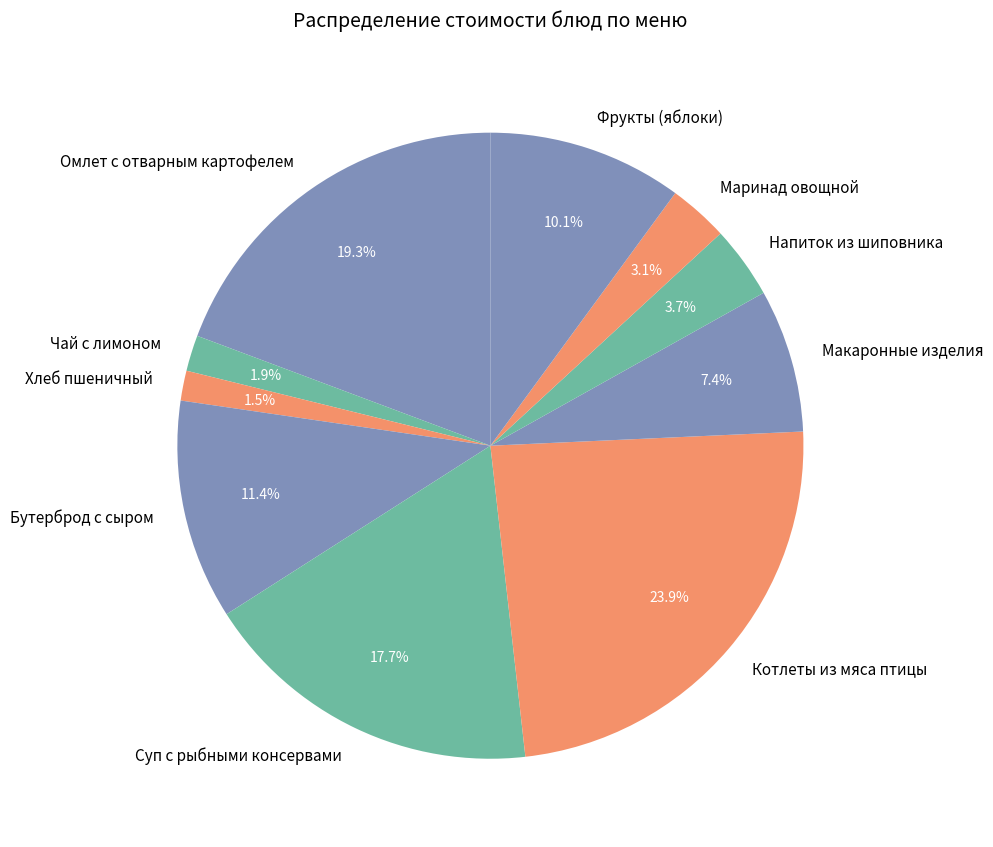

Do Омлет с отварным картофелем and Фрукты (яблоки) together represent more than half of the pie?

No